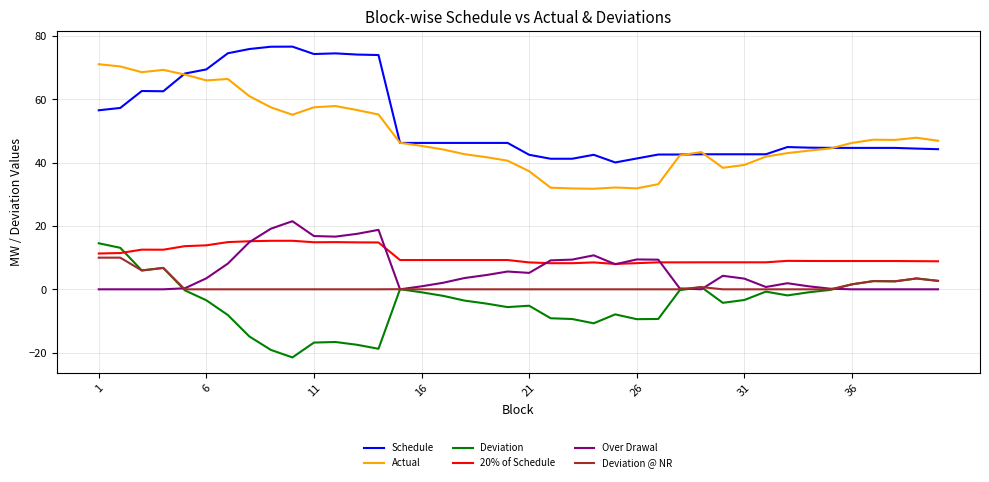

How many values in the Deviation series are below -3?

21